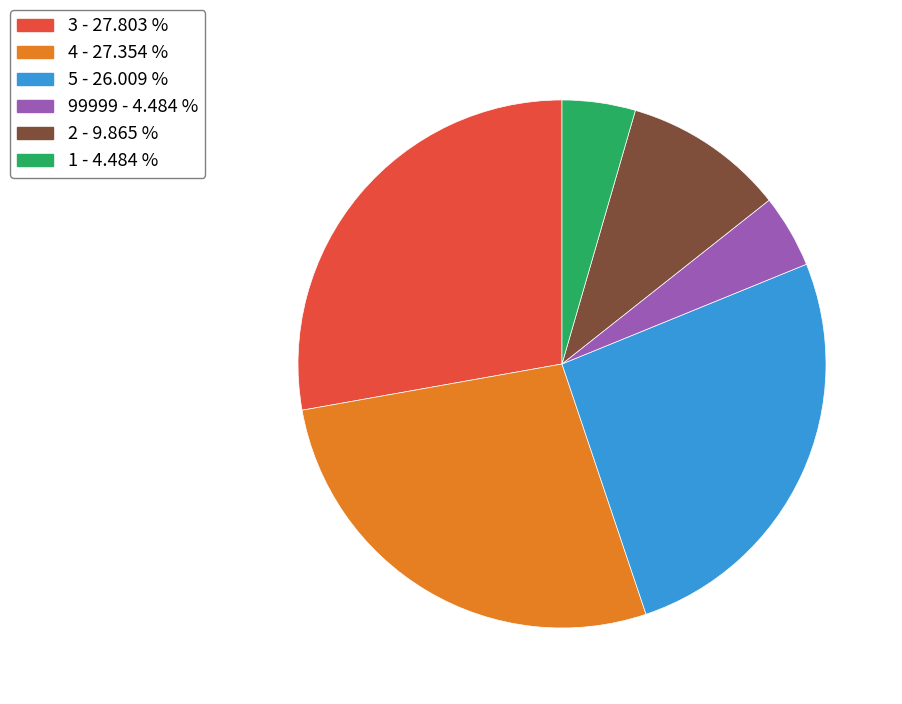

Is there any slice that represents more than half of the pie?

No